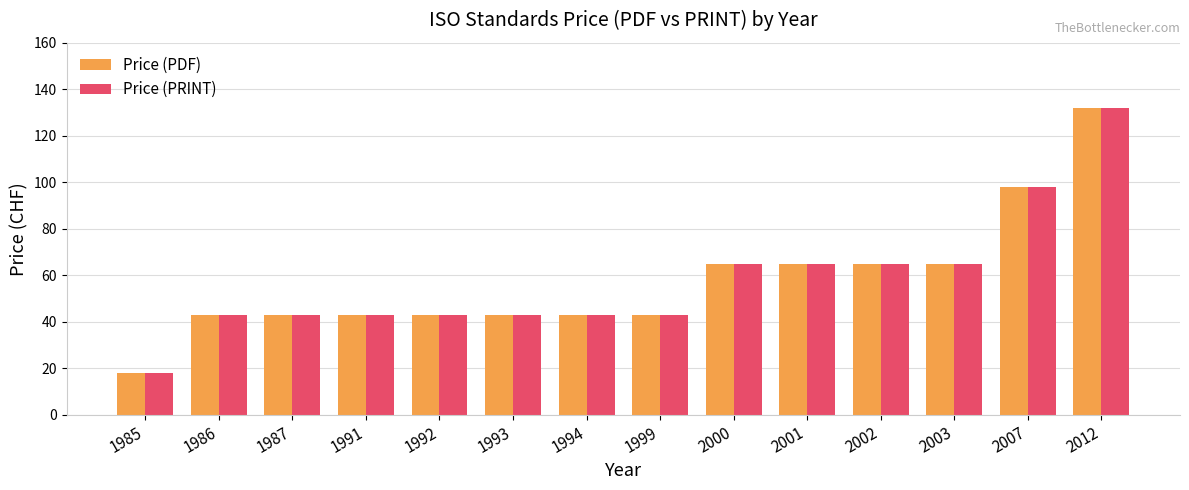

Which category has the highest value in the Price (PDF) series?

2012